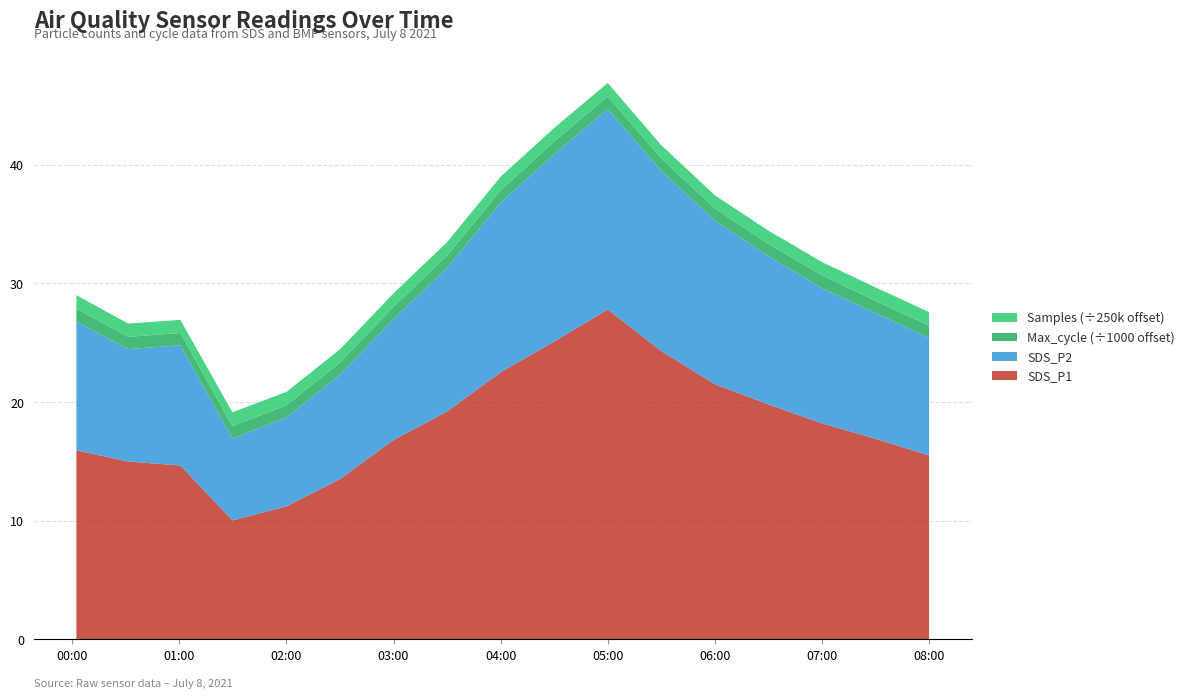

What is the maximum value for SDS_P1?

27.8